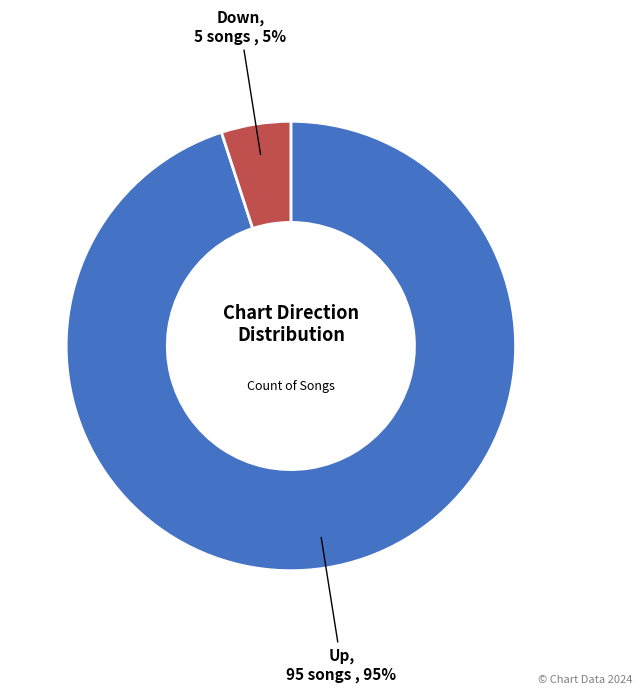

Does any single category account for the majority?

Yes